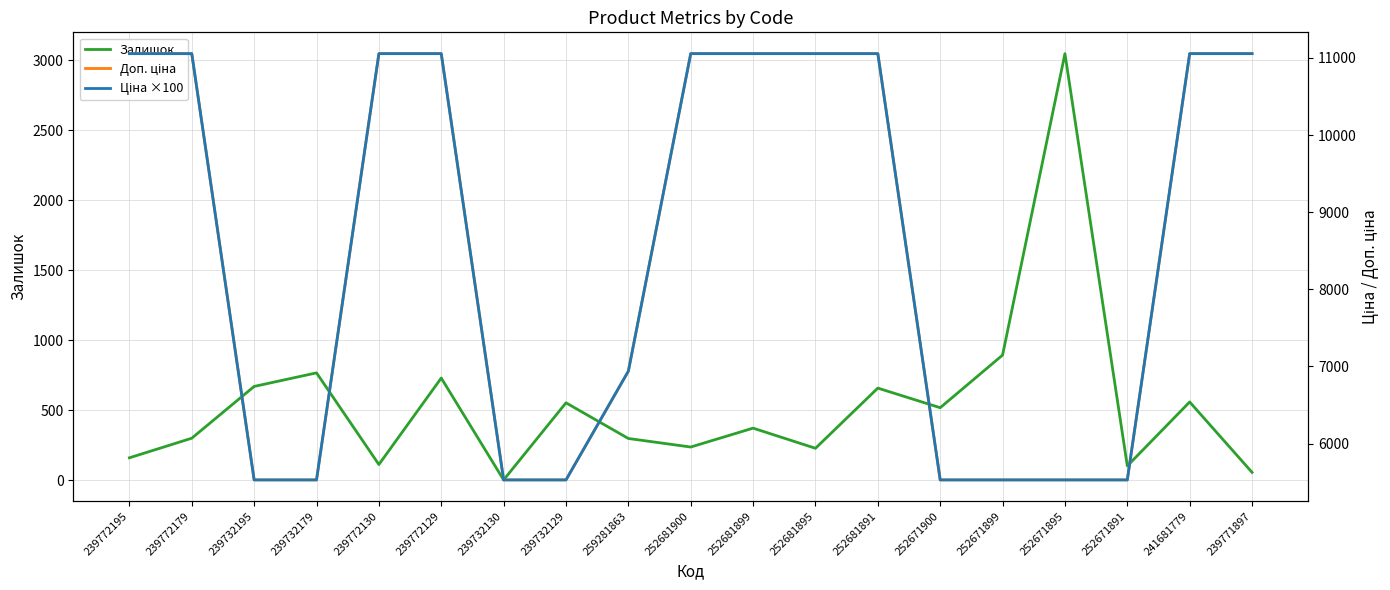

What is the maximum value for Доп. ціна?

11055